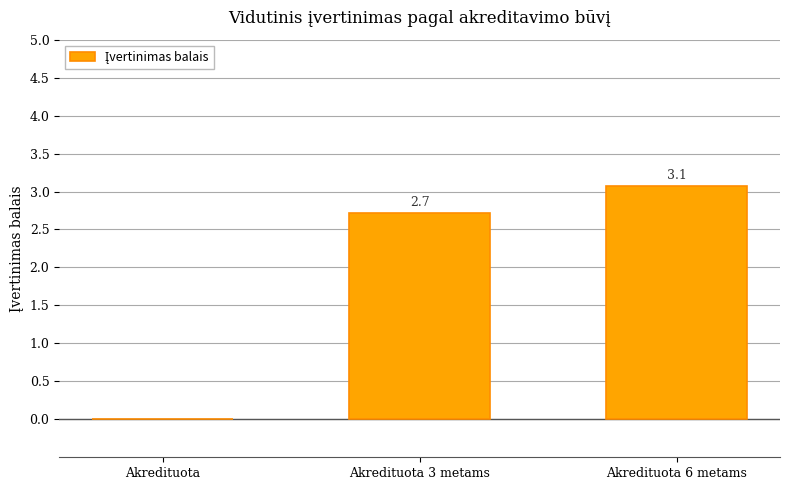

What is the sum of the values at Akredituota and Akredituota 3 metams?

2.7